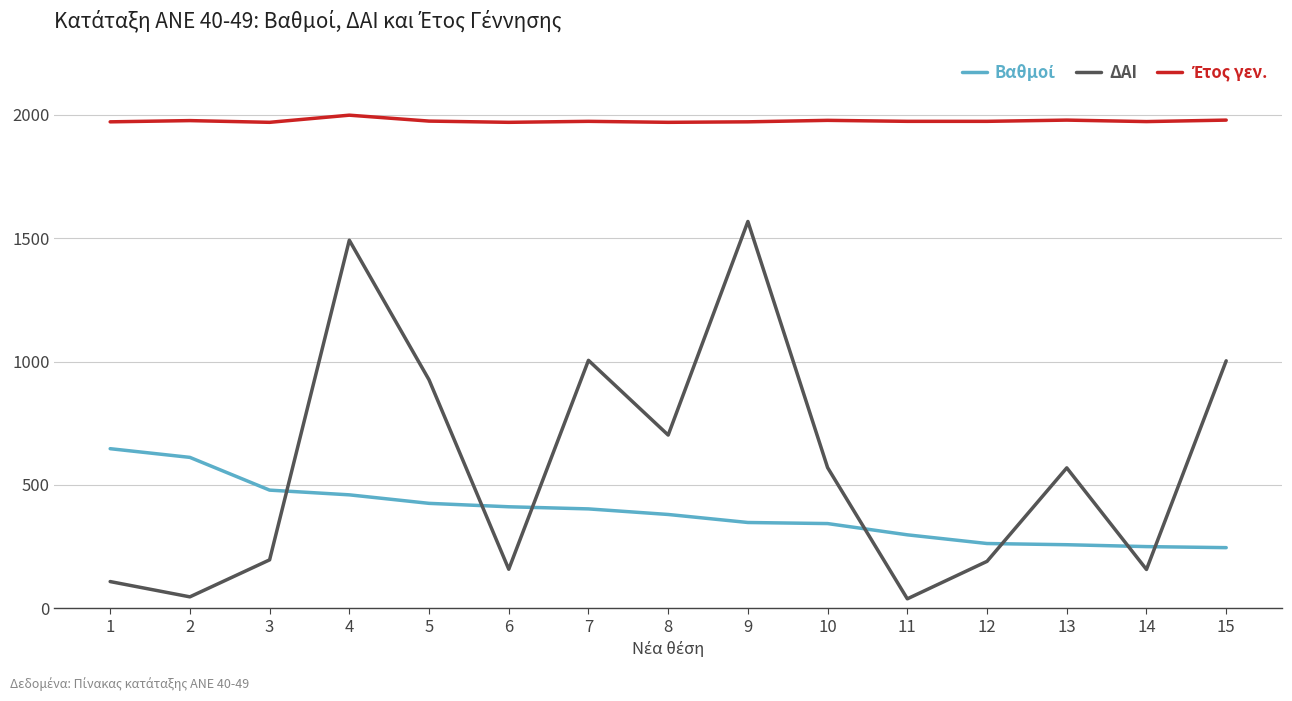

Between 11 and 15, which series saw the biggest shift?

ΔΑΙ